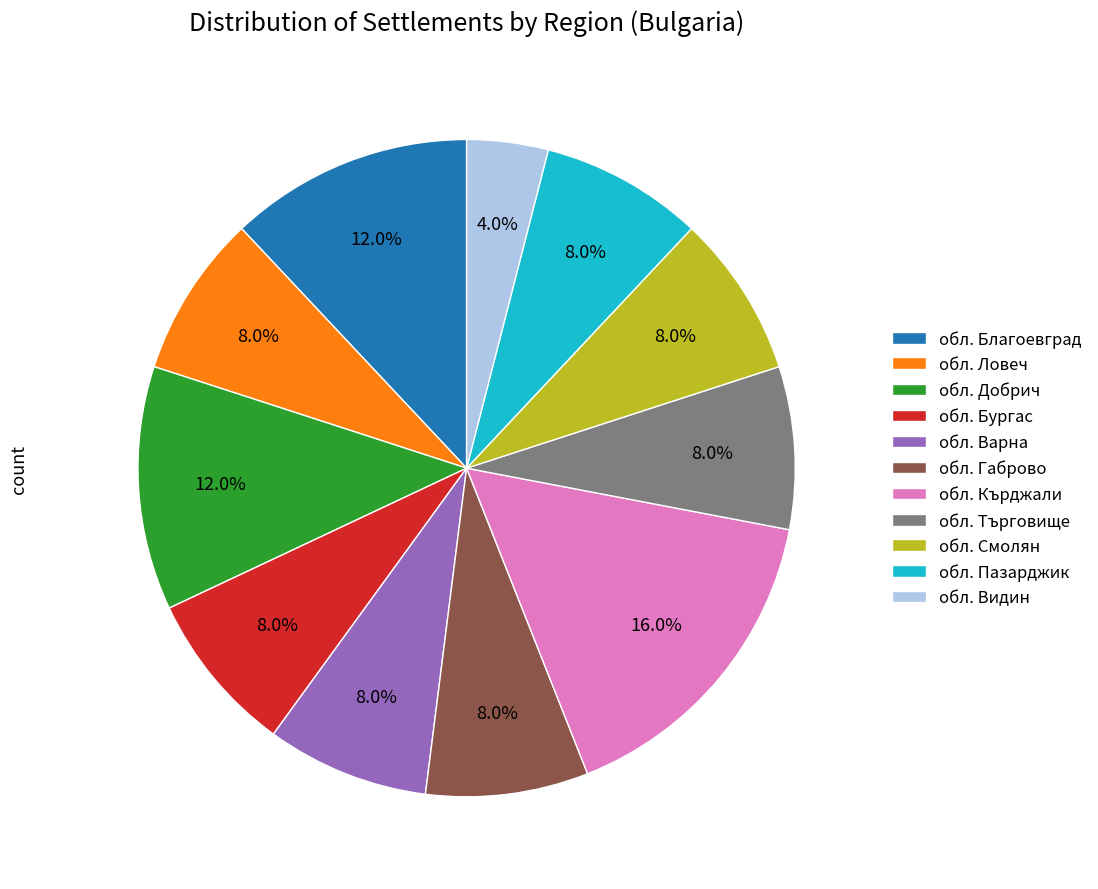

What percentage do обл. Варна and обл. Търговище together represent?

16.0%